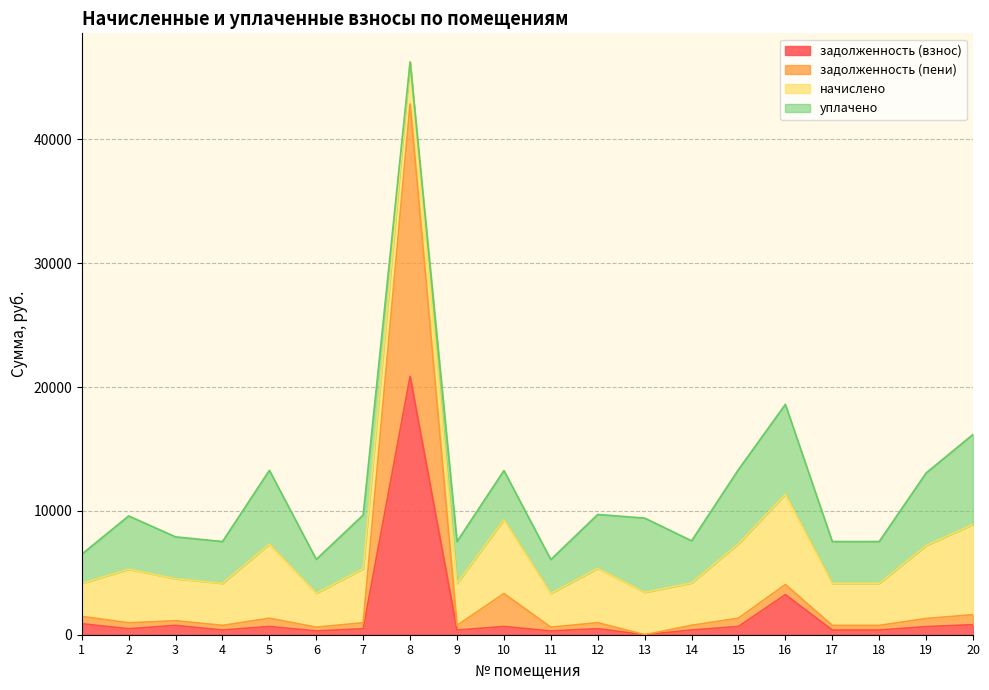

What are all the series names shown in the legend?

задолженность (взнос), задолженность (пени), начислено, уплачено